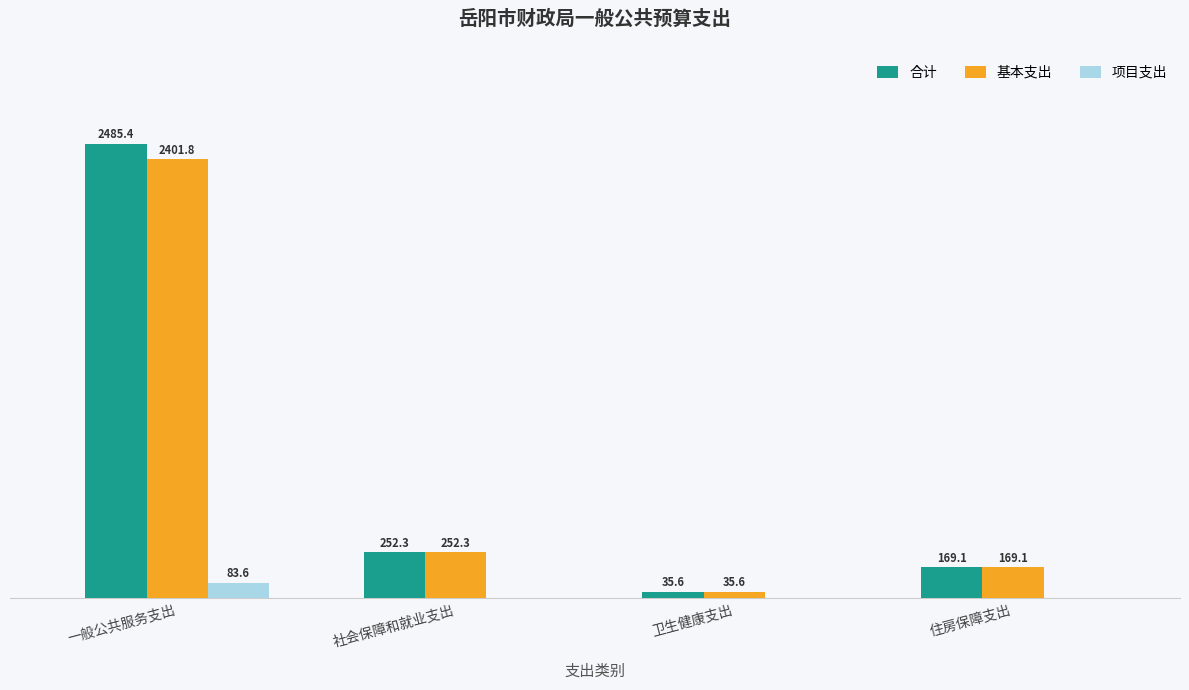

Which category has the highest value in the 项目支出 series?

一般公共服务支出